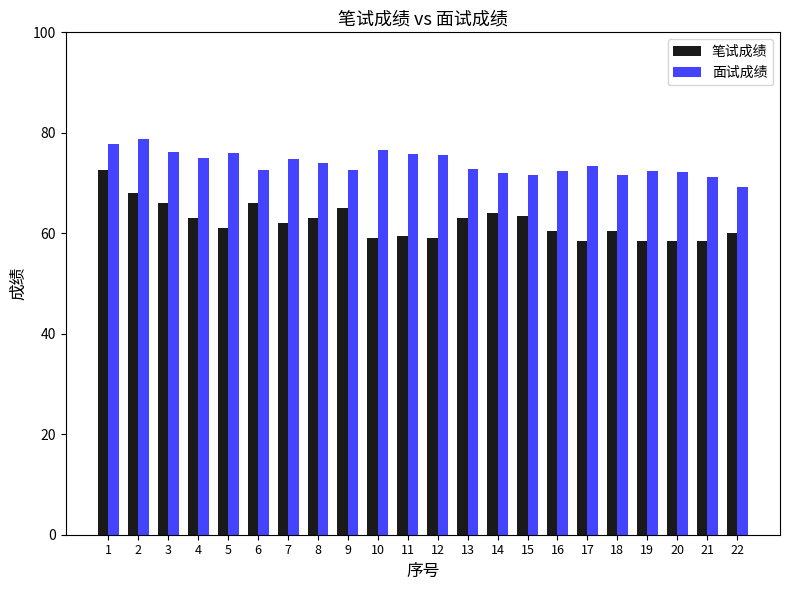

What is the spread (max minus min) of values at 14?

8.0